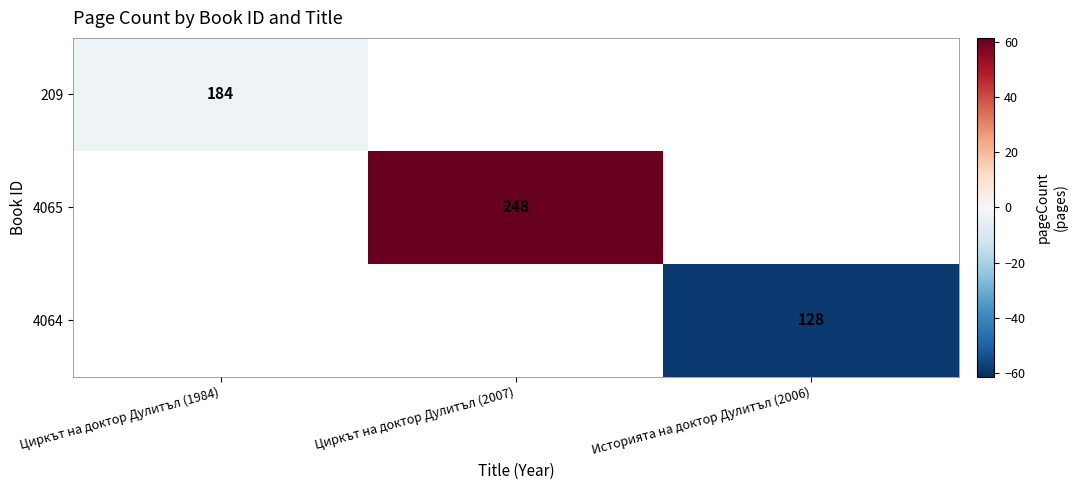

Rank the categories by 4065 value from highest to lowest.

Циркът на доктор Дулитъл (1984), Циркът на доктор Дулитъл (2007), Историята на доктор Дулитъл (2006)